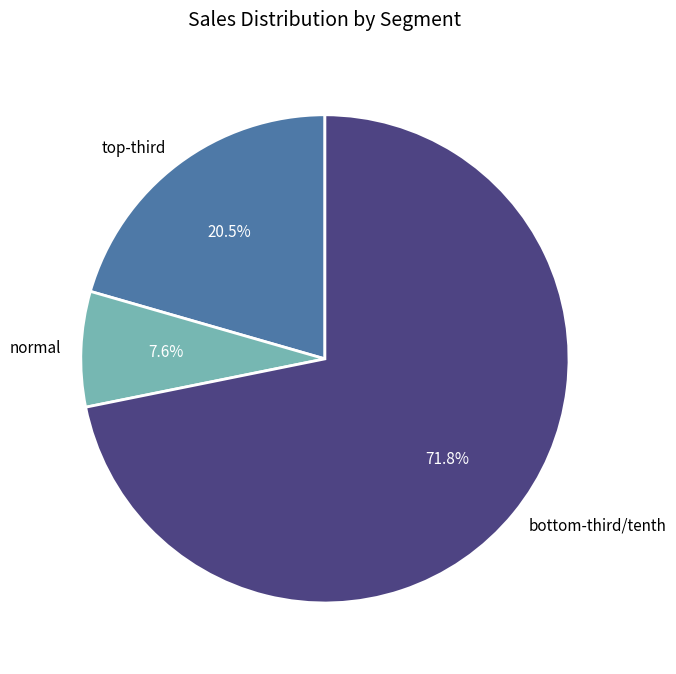

What percentage is NOT represented by normal?

92.4%